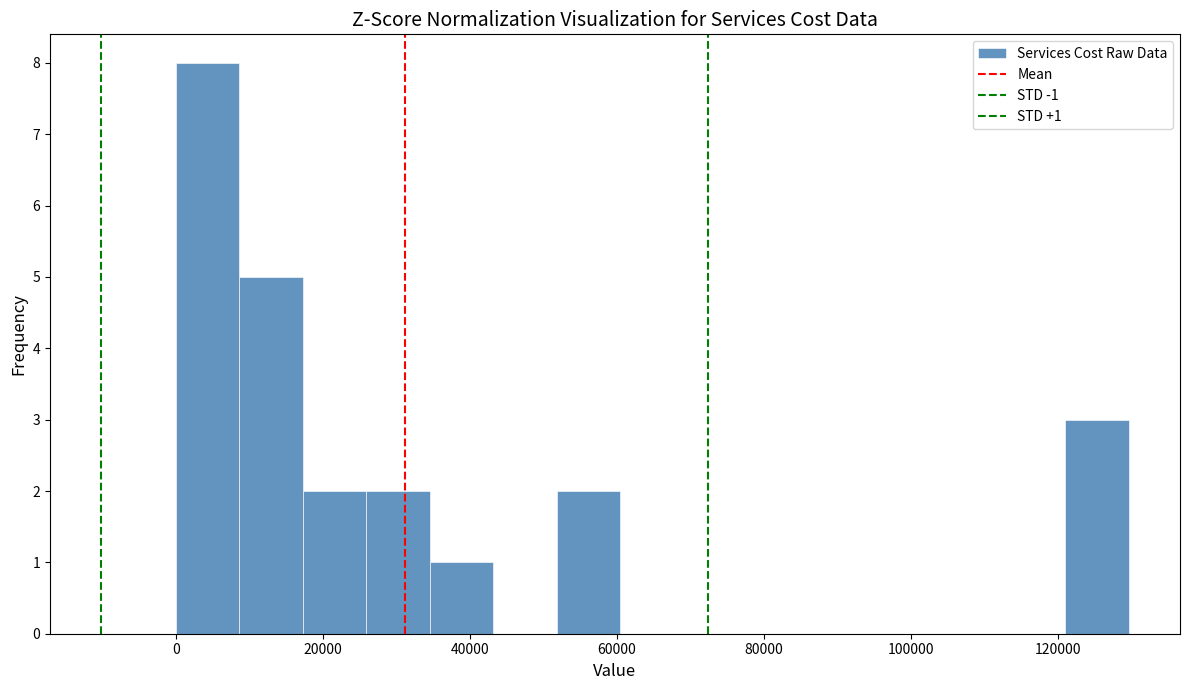

Over which range of the x-axis is the bar tallest?

0 to 8000